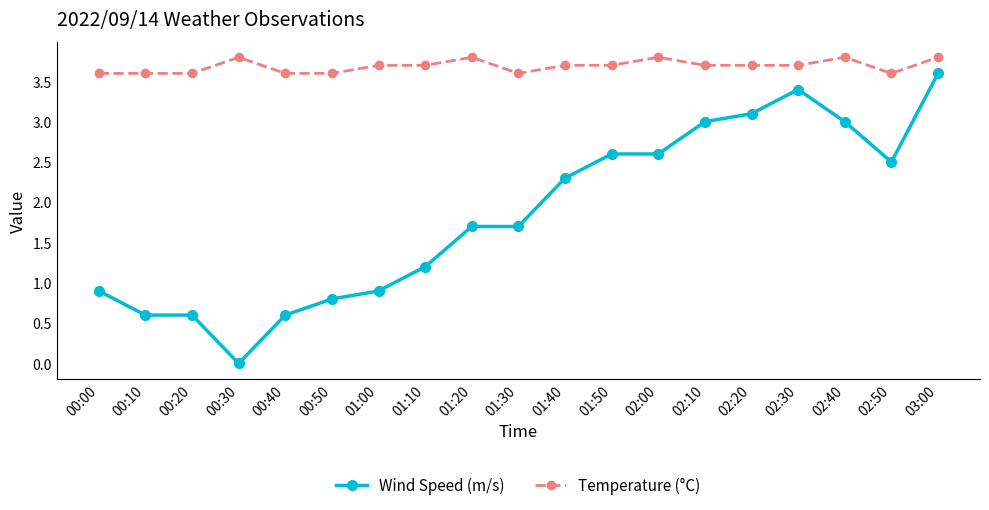

What is the difference between the highest and lowest values at 02:40?

0.8